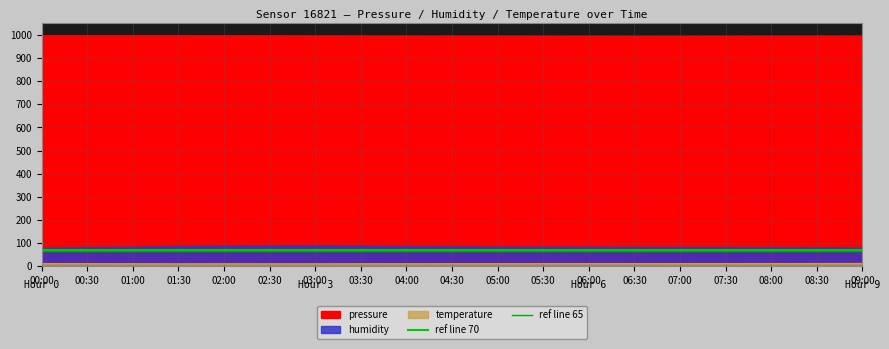

What is the highest value of the ref line 65 series?

65